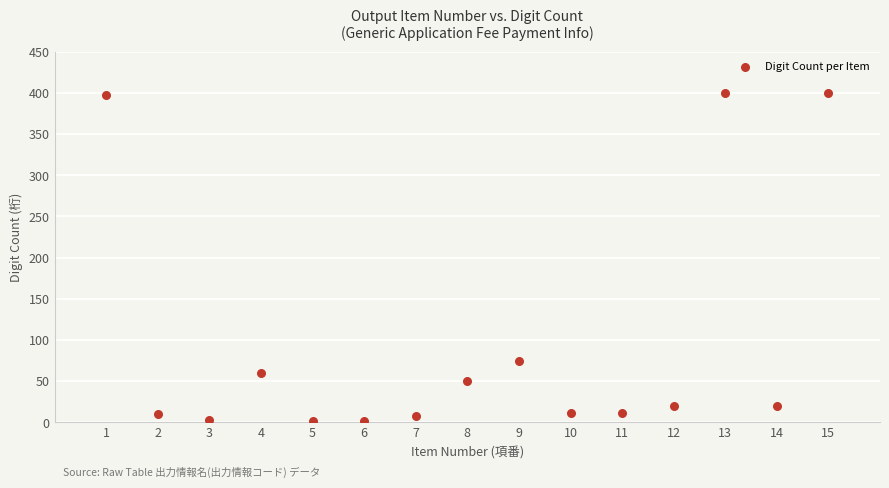

What Y value in the scatter plot is closest to 201?

74